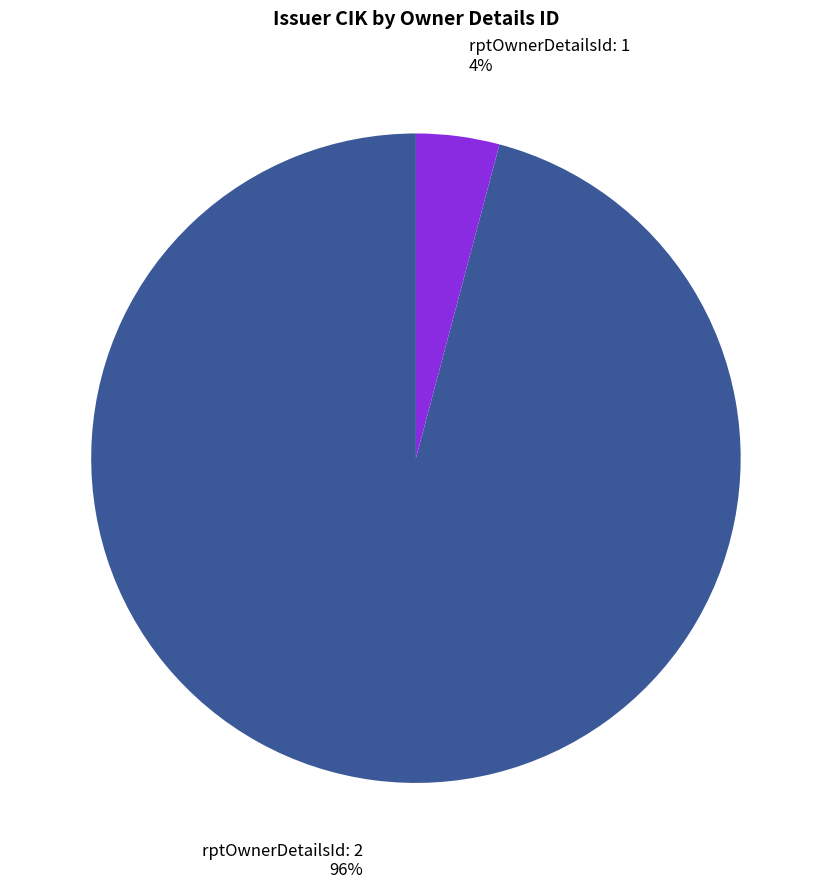

How many slices are in this pie chart?

2